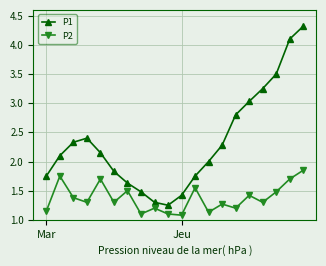

True or false: P1 and P2 cross at least once.

False